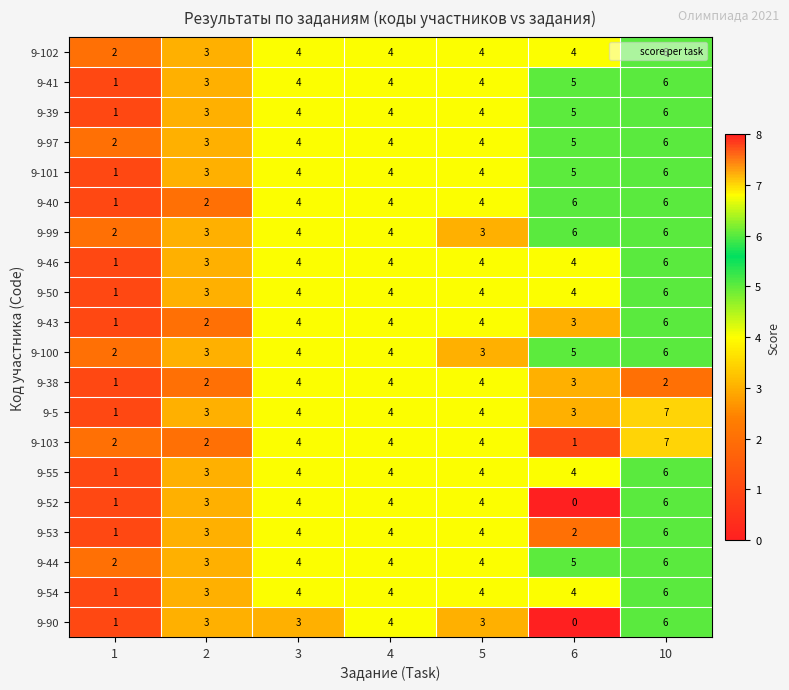

At how many categories does at least one series exceed 1?

7